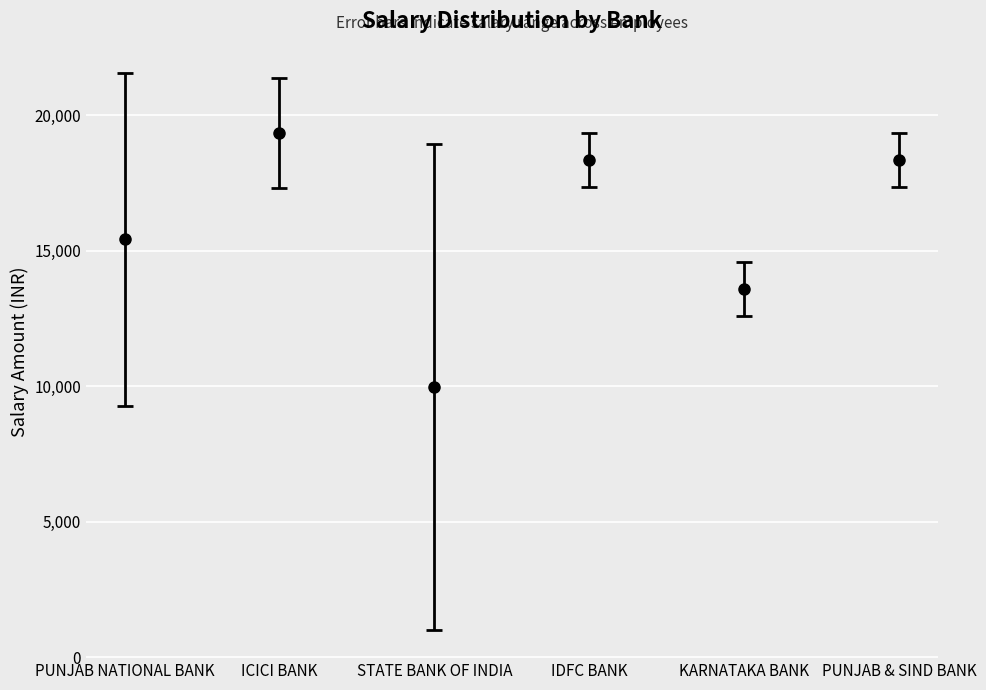

What is the maximum value shown in the chart?

19327.8